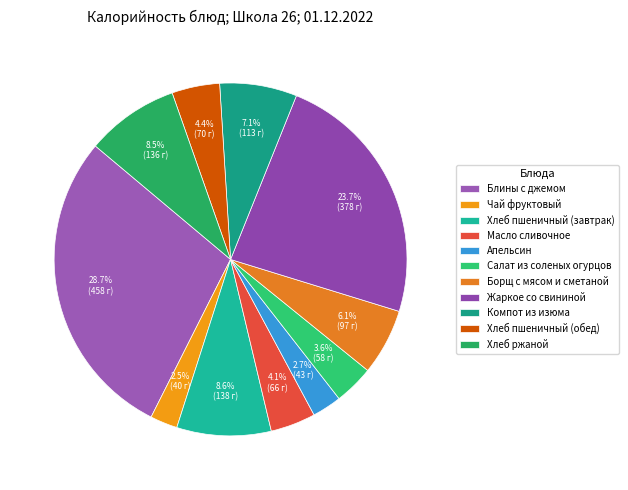

How many segments does this pie chart have?

11